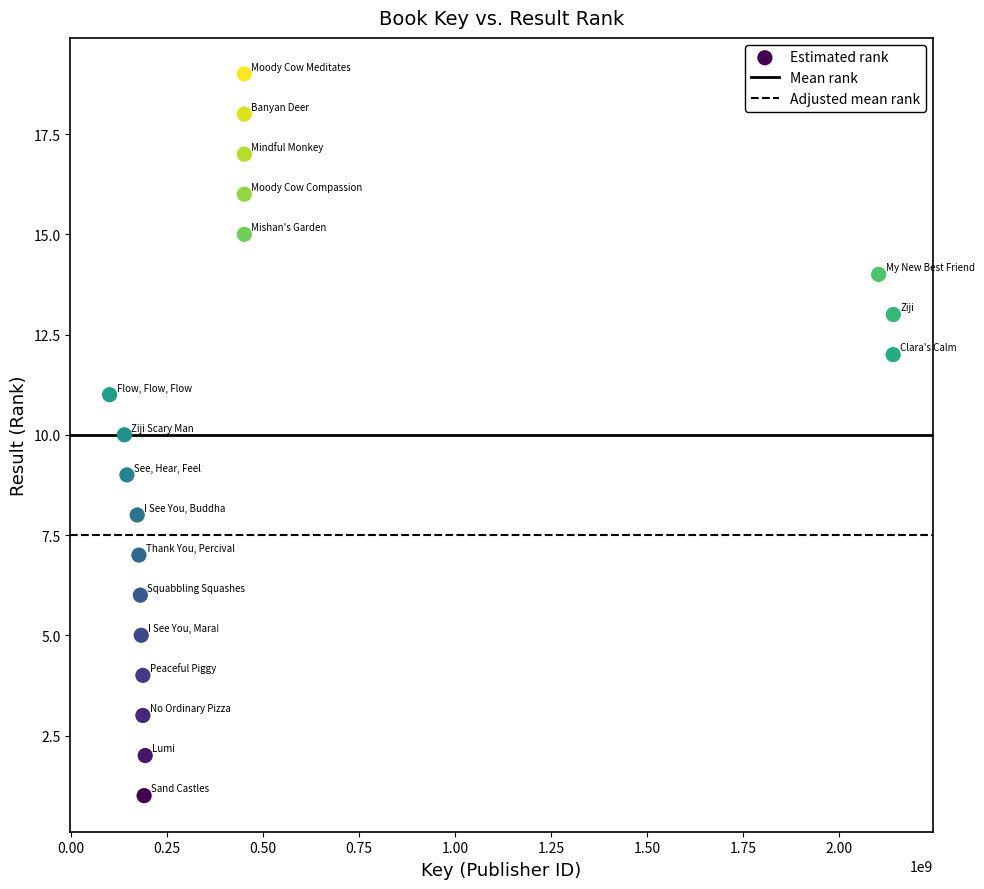

What is the range of Y values (max minus min)?

18